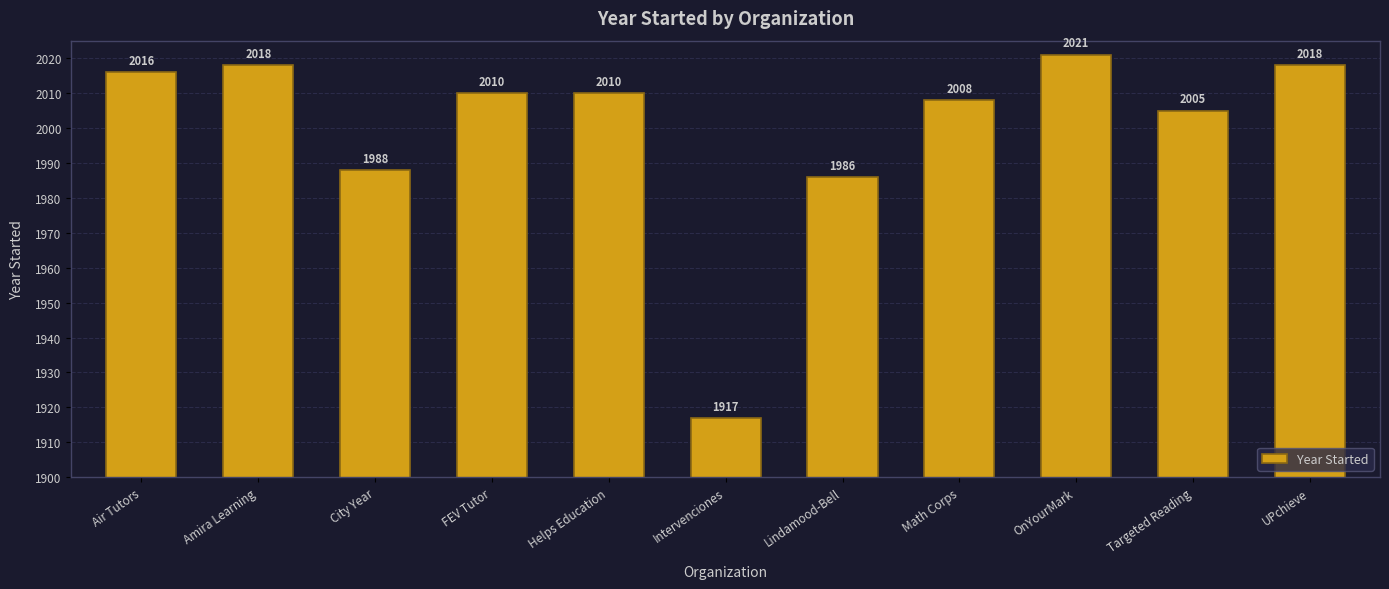

The value at City Year is 1198. True or false?

False